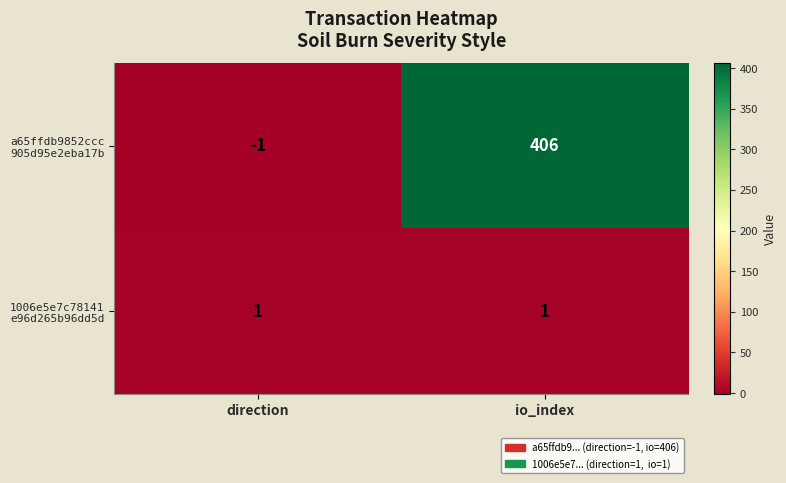

What is the total value across all series at io_index?

407